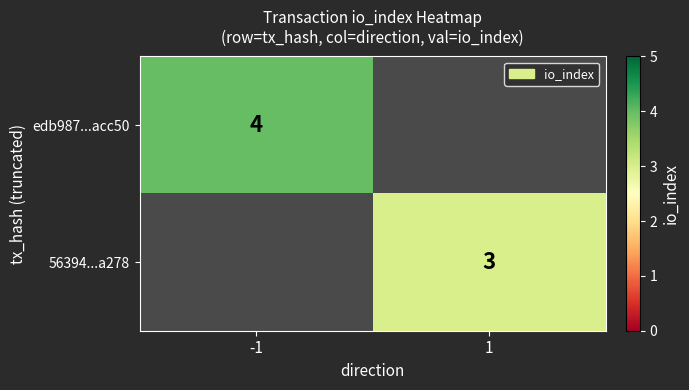

What is the maximum value shown in the chart?

4.0